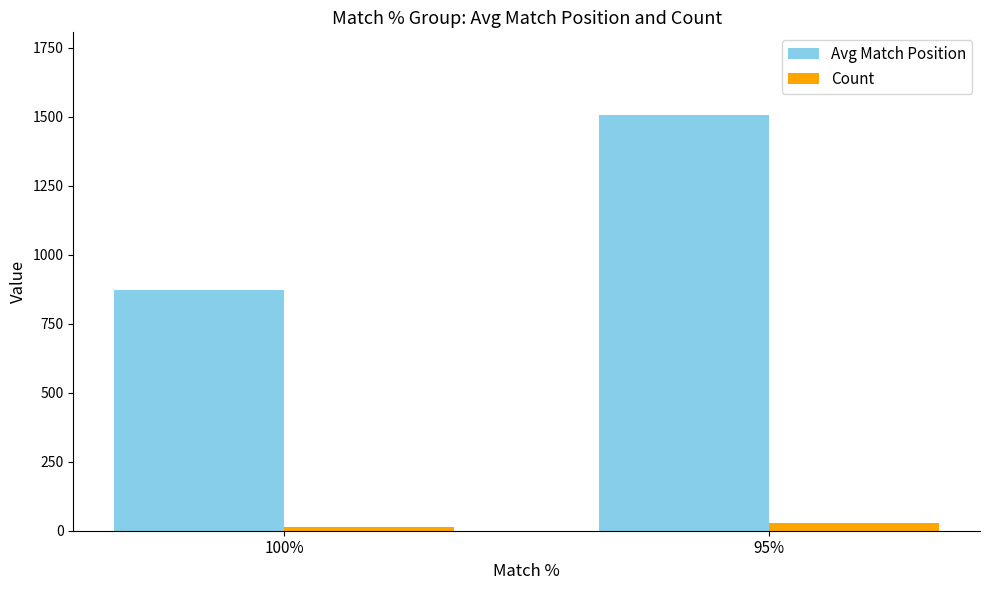

Reading left to right, list all the values displayed in this chart.

Avg Match Position: 100%=873.4	95%=1504.6
Count: 100%=13.0	95%=28.0